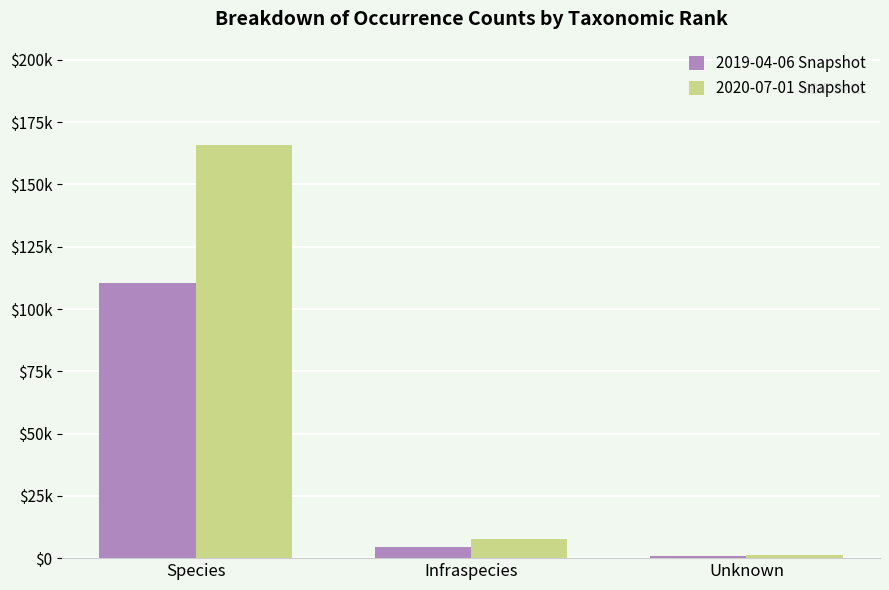

What are all the series names shown in the legend?

2019-04-06 Snapshot, 2020-07-01 Snapshot